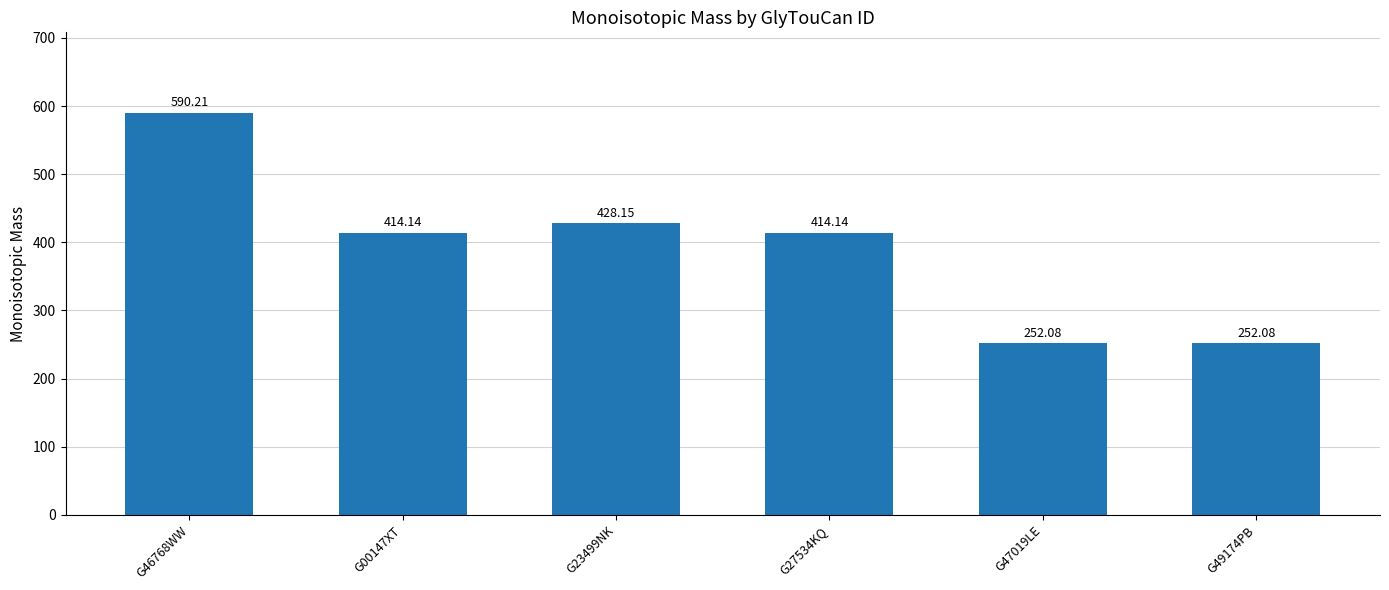

How many data points are above 414?

4